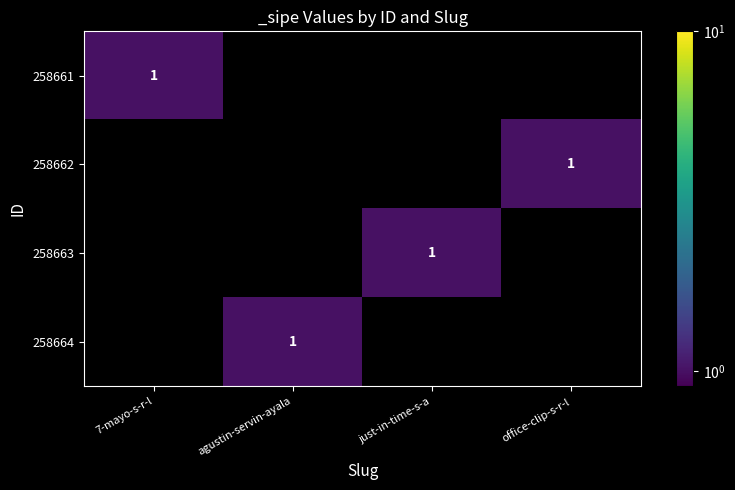

Is it true that 258664 equals 0 at just-in-time-s-a?

True